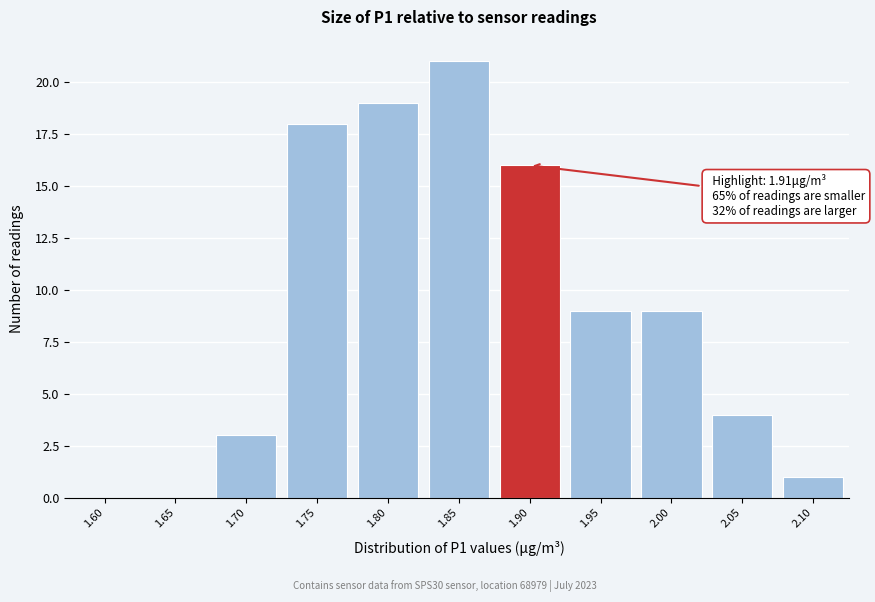

Reading right to left, list all the values displayed in this chart.

2.10=1	2.05=4	2.00=9	1.95=9	1.90=16	1.85=21	1.80=19	1.75=18	1.70=3	1.65=0	1.60=0